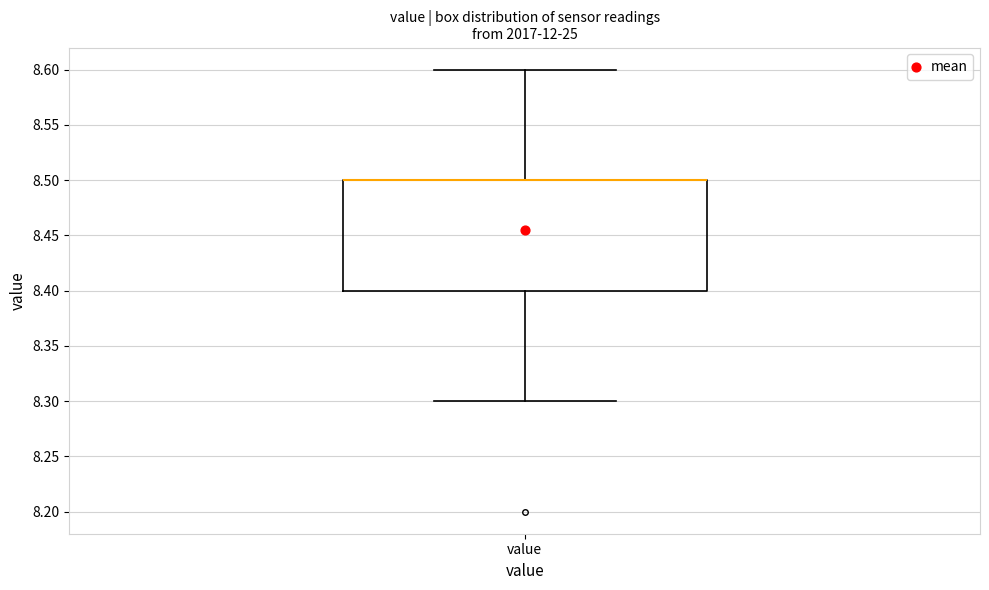

Transcribe this box plot: give where the median line is, the range the box spans, and where the two whiskers end, as read against the y-axis. The values are not printed on the chart, so give them approximately, as read against the axis.

median 8.5 (drawn on the box's upper edge), box 8.4 to 8.5, whiskers 8.3 to 8.6